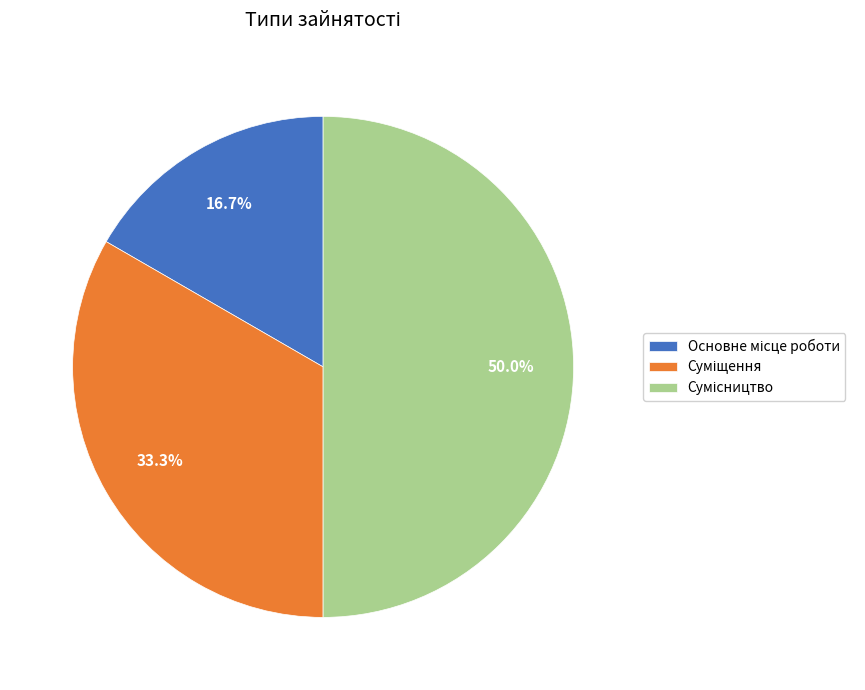

To the nearest percent, what portion does Сумісництво represent?

50%